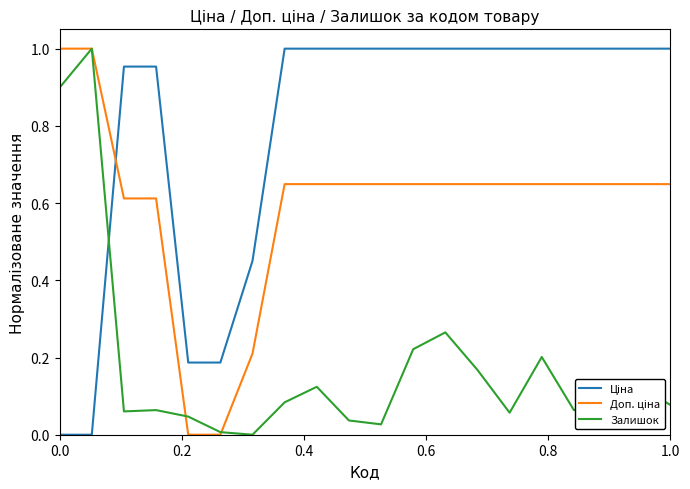

Does the chart have visible grid lines?

No